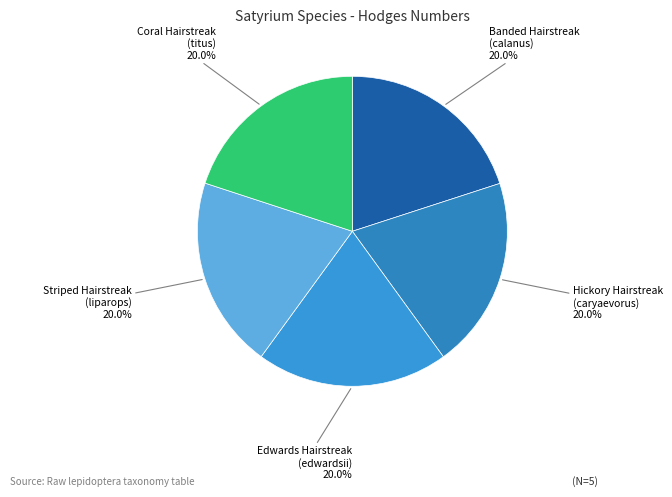

What is the total percentage of Striped Hairstreak (liparops) and Coral Hairstreak (titus)?

40.0%